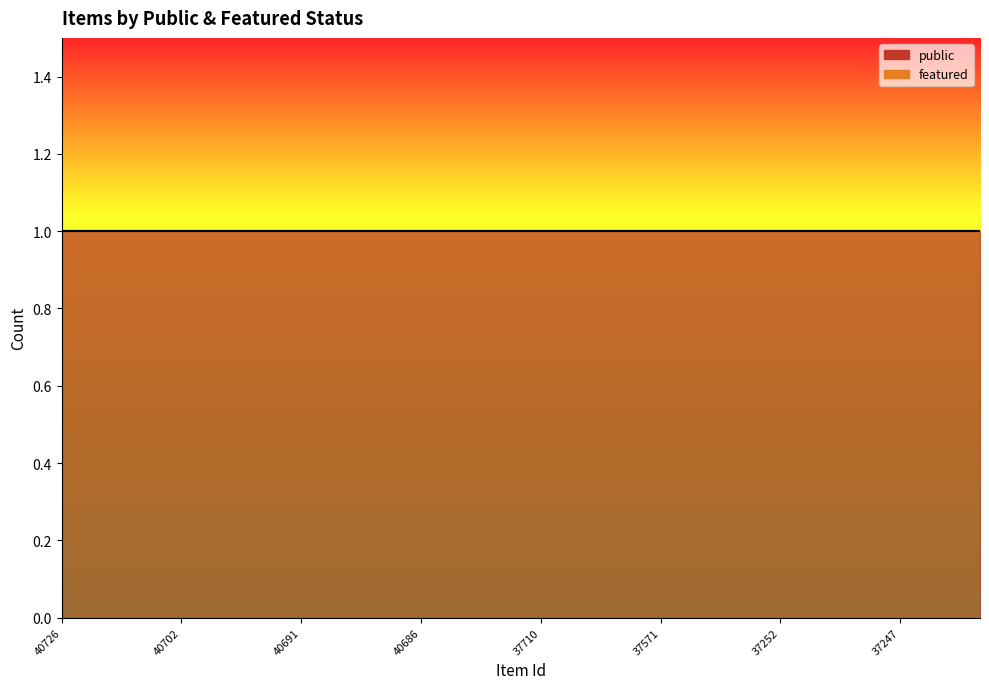

Rank the series at 40702 from lowest to highest value.

featured, public